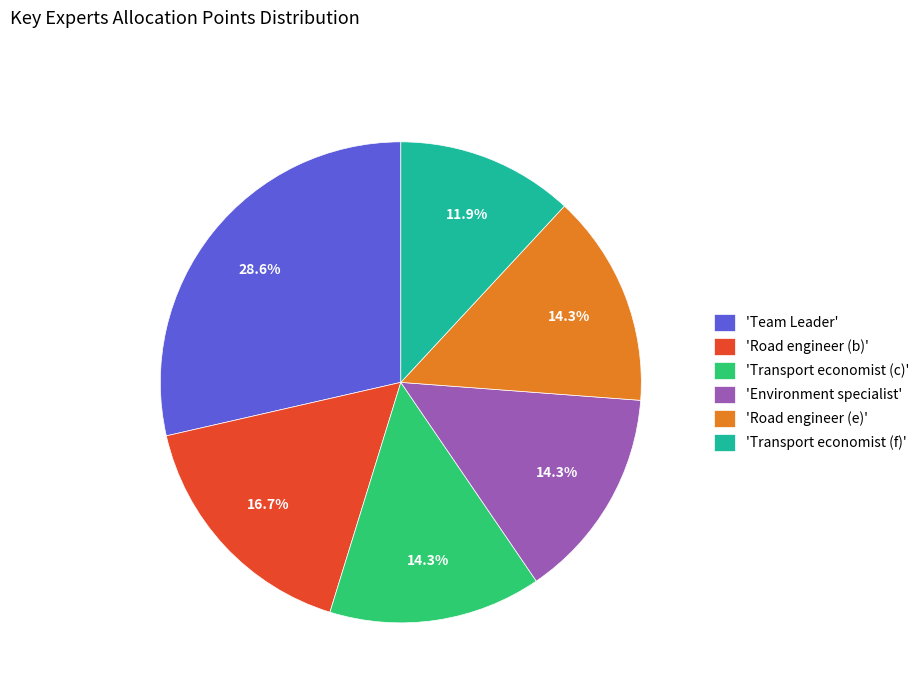

To the nearest percent, what is the average slice percentage?

17%